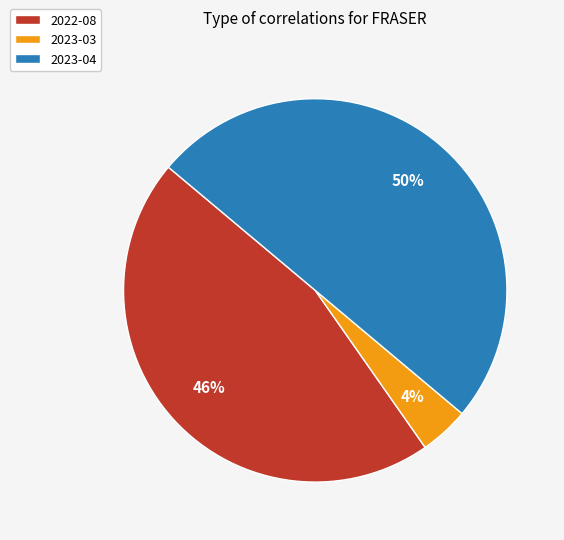

Rank the categories by value from lowest to highest.

2023-03, 2022-08, 2023-04